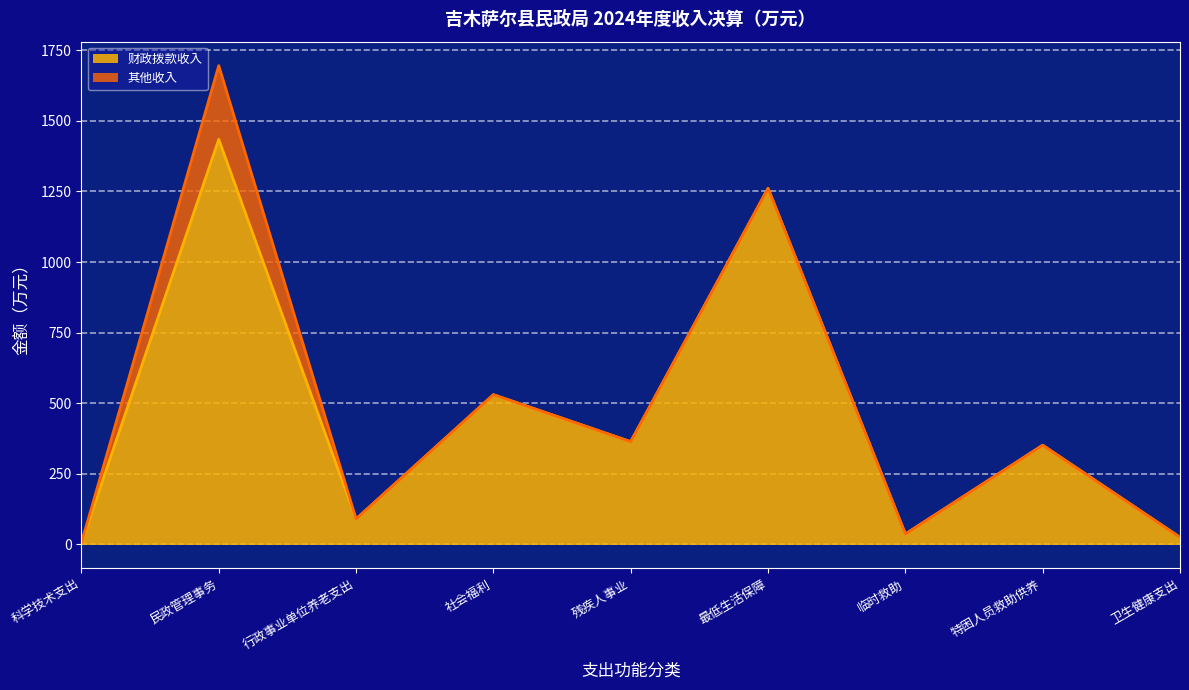

Is it true that 财政拨款收入 equals 530.1 at 社会福利?

True